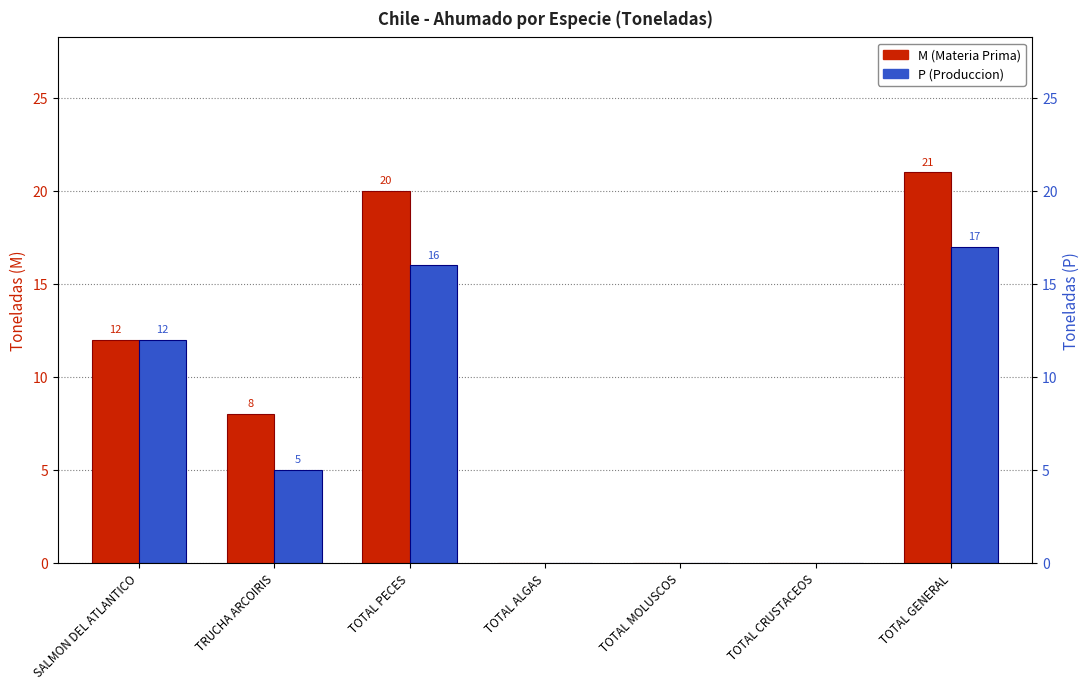

The value of P (Produccion) at TOTAL MOLUSCOS is 6. True or false?

False